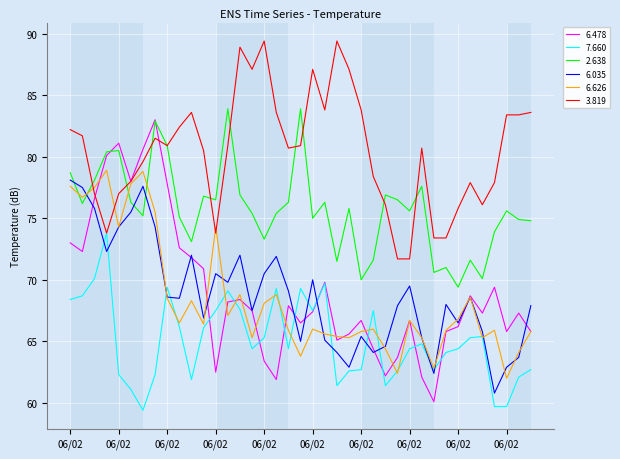

What is the smallest value displayed?

59.4